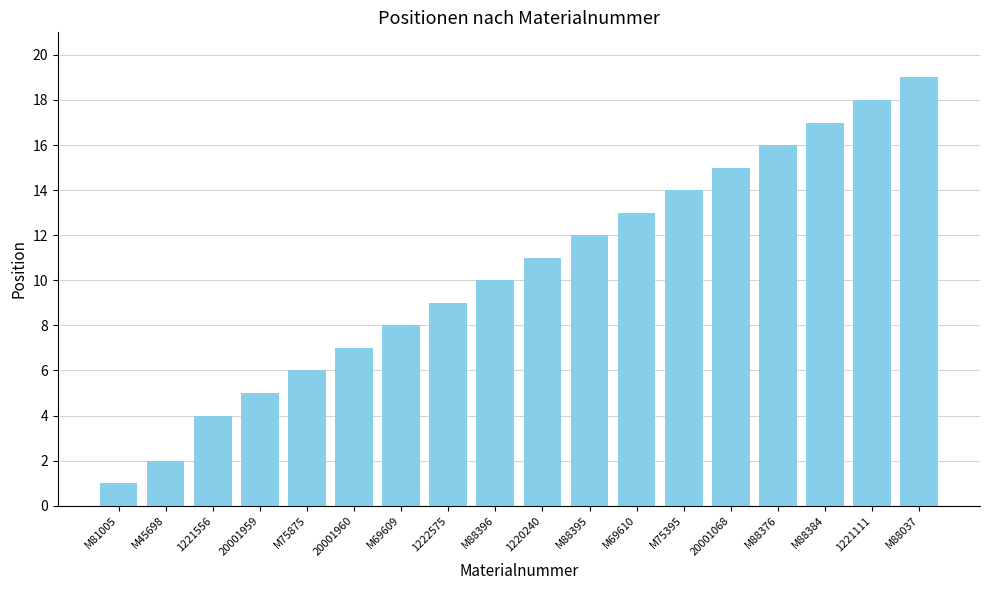

What is the label of the 9th bar from the right?

1220240